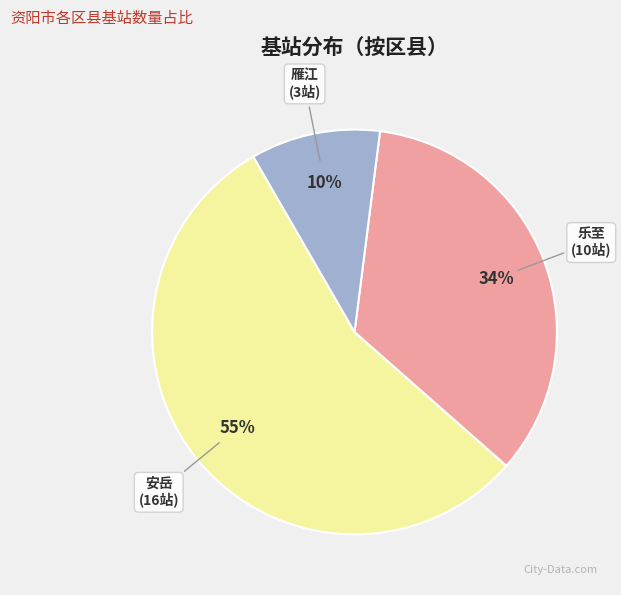

Count the number of slices in the pie.

3